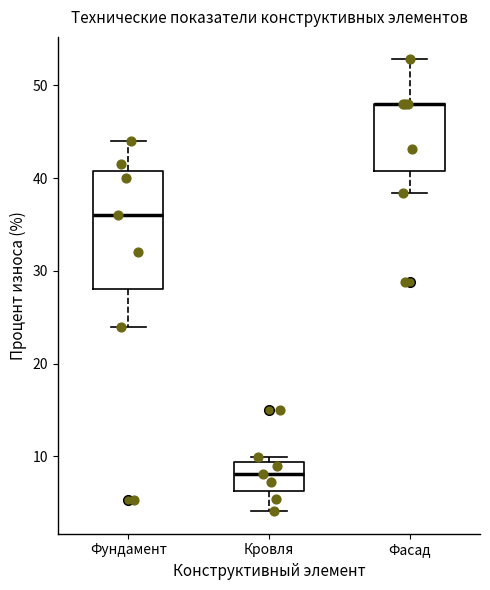

Which box is the tallest, from its lower edge to its upper edge?

Фундамент